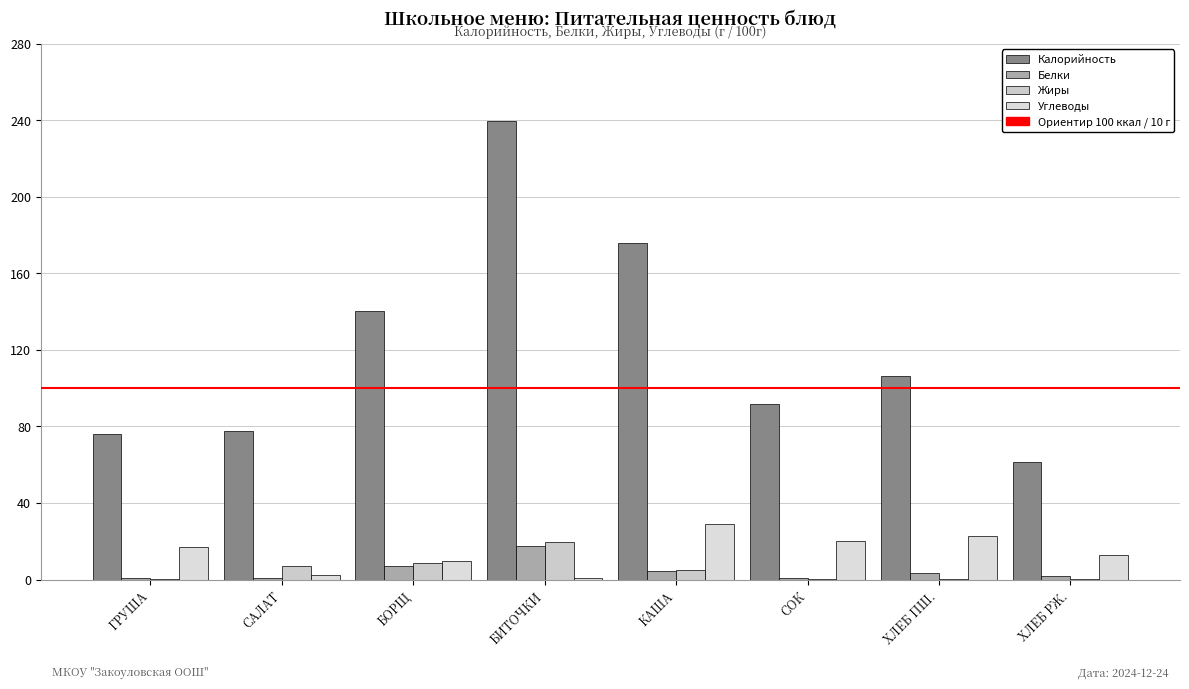

Reading left to right, list all the values displayed in this chart.

Калорийность: 76.1	77.6	140.2	239.5	175.7	92.0	106.6	61.2
Белки: 0.7	0.7	6.9	17.4	4.7	1.0	3.6	2.0
Жиры: 0.5	7.1	8.7	19.7	5.1	0.2	0.3	0.3
Углеводы: 16.8	2.3	9.6	1.0	28.8	20.2	22.8	12.7